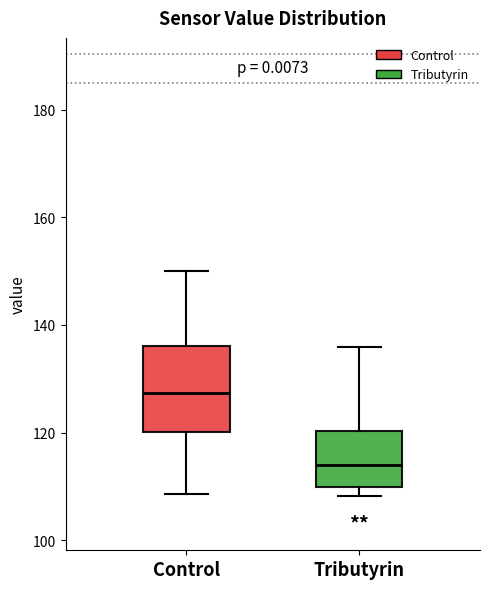

Comparing the boxes themselves (not the whiskers), which one is the tallest?

Control